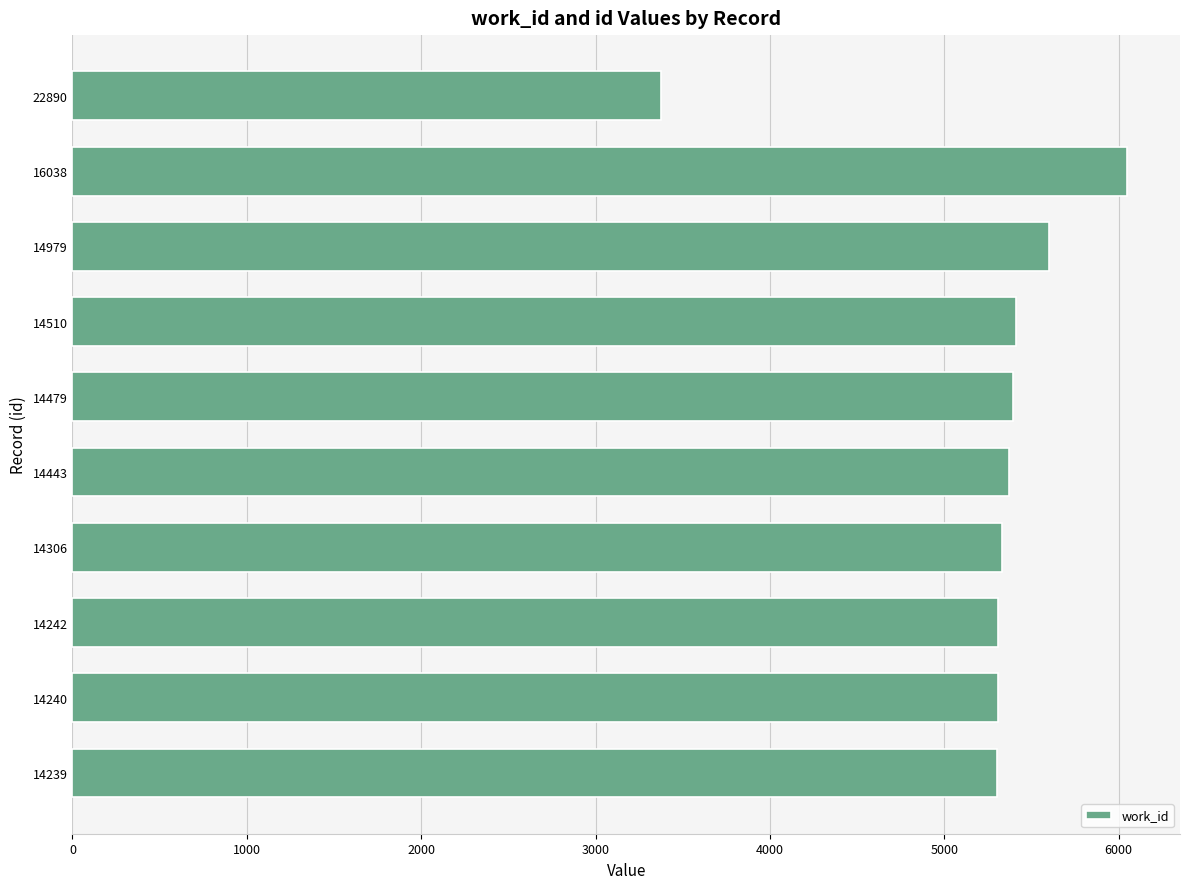

Approximately how many times larger is the value at 14242 compared to 14510?

1.0